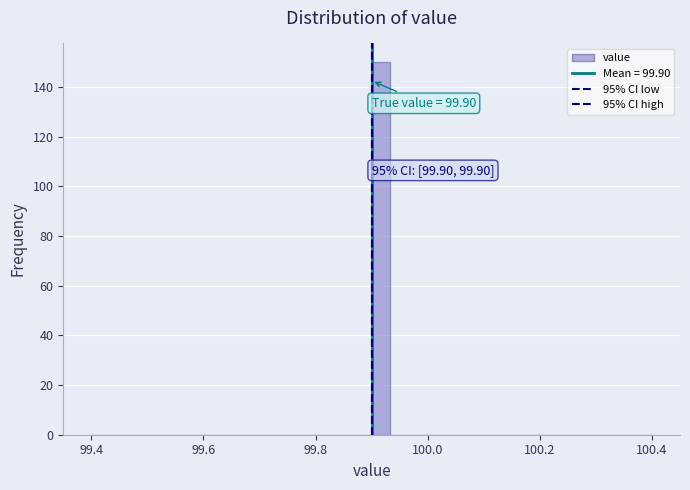

Read against the x-axis, roughly where is the centre of the tallest bar?

99.92